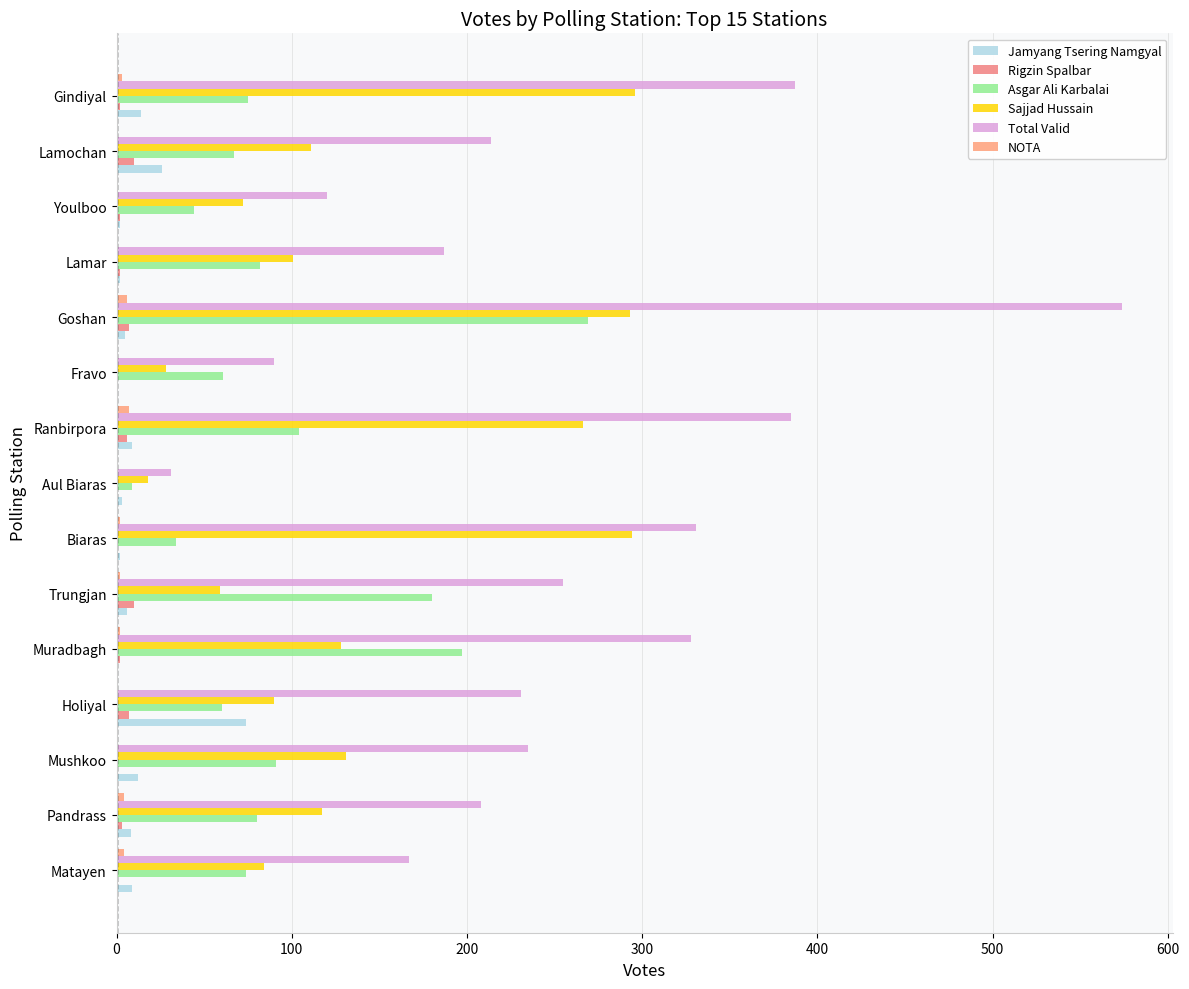

How many categories are shown in the chart?

15